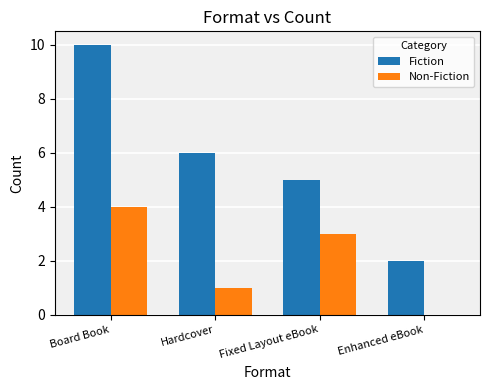

Count the Fiction values in the range 5 to 10.

3